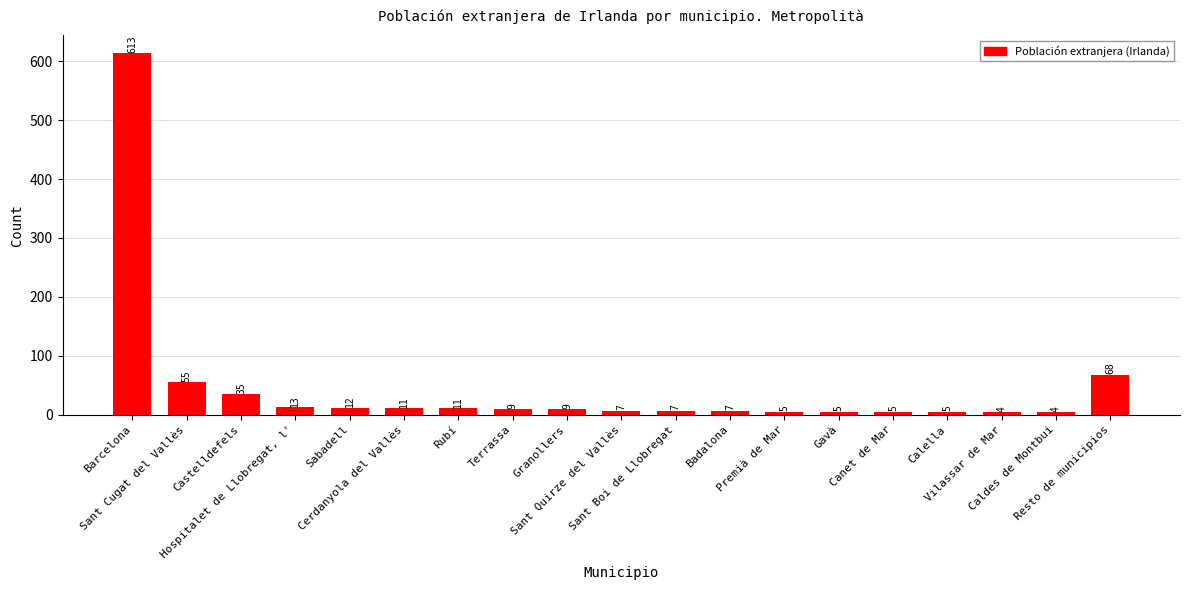

What is the minimum value shown in the chart?

4